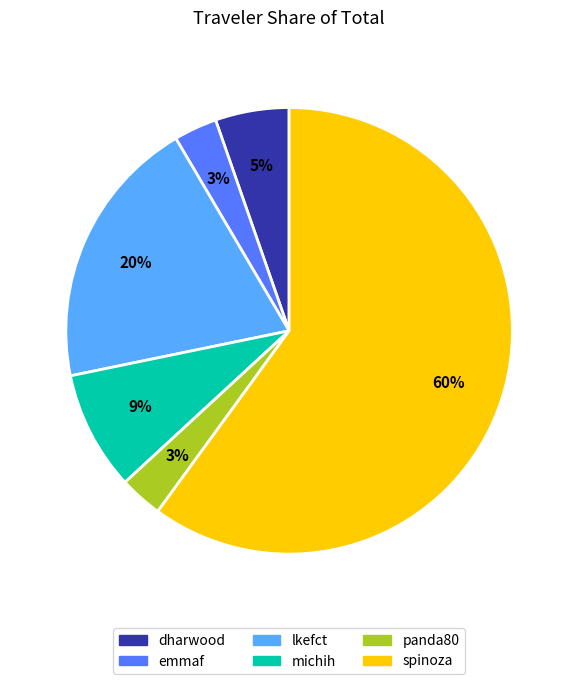

To the nearest percent, what is the average slice percentage?

17%